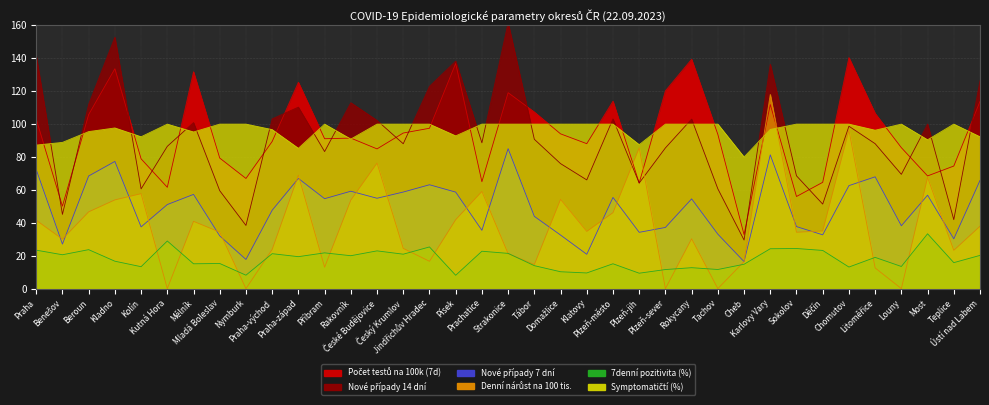

What are all the series names shown in the legend?

Nové případy 14 dní, Nové případy 7 dní, 7denní pozitivita (%), Denní nárůst na 100 tis., Počet testů na 100k (7d), Symptomatičtí (%)